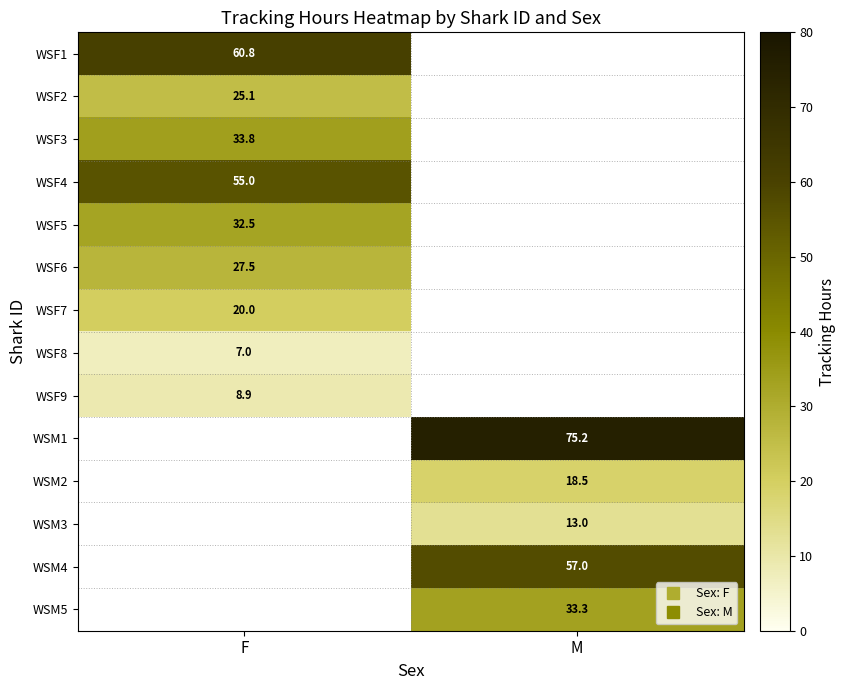

Which category has the highest value across all series?

M